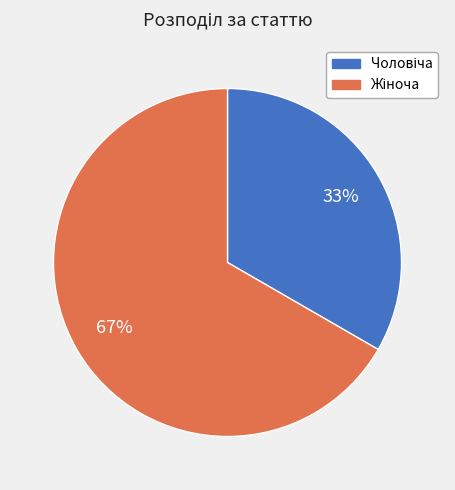

To the nearest percent, what is the average slice percentage?

50%